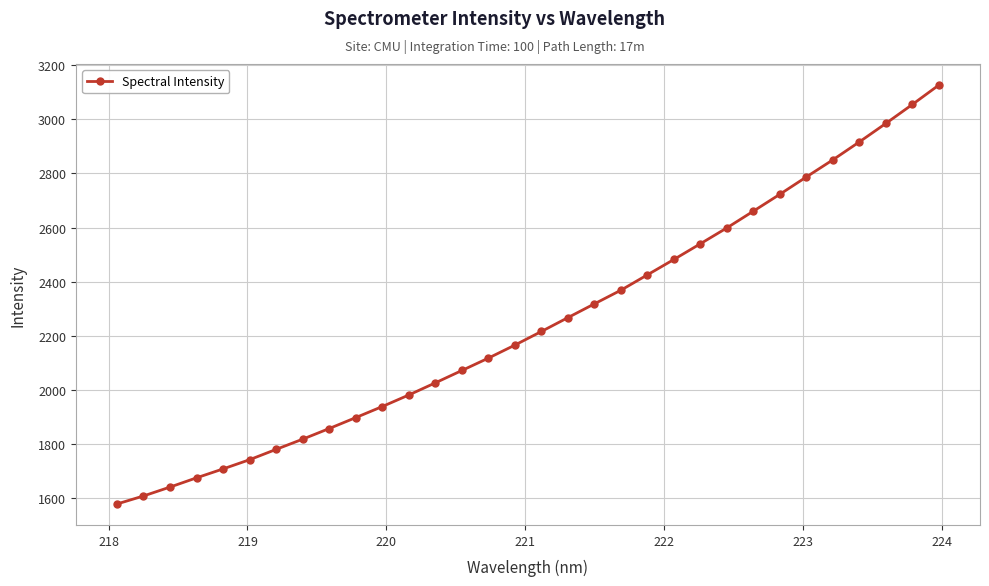

Reading left to right, transcribe all the data shown in this chart.

1579.6	1609.2	1642.1	1676.2	1709.1	1743.2	1781.3	1818.9	1858.2	1898.5	1939.4	1982.0	2026.8	2072.4	2118.1	2166.2	2216.5	2267.6	2318.5	2368.9	2425.6	2482.4	2540.4	2599.0	2660.7	2723.1	2787.0	2850.2	2916.4	2984.5	3054.5	3126.1